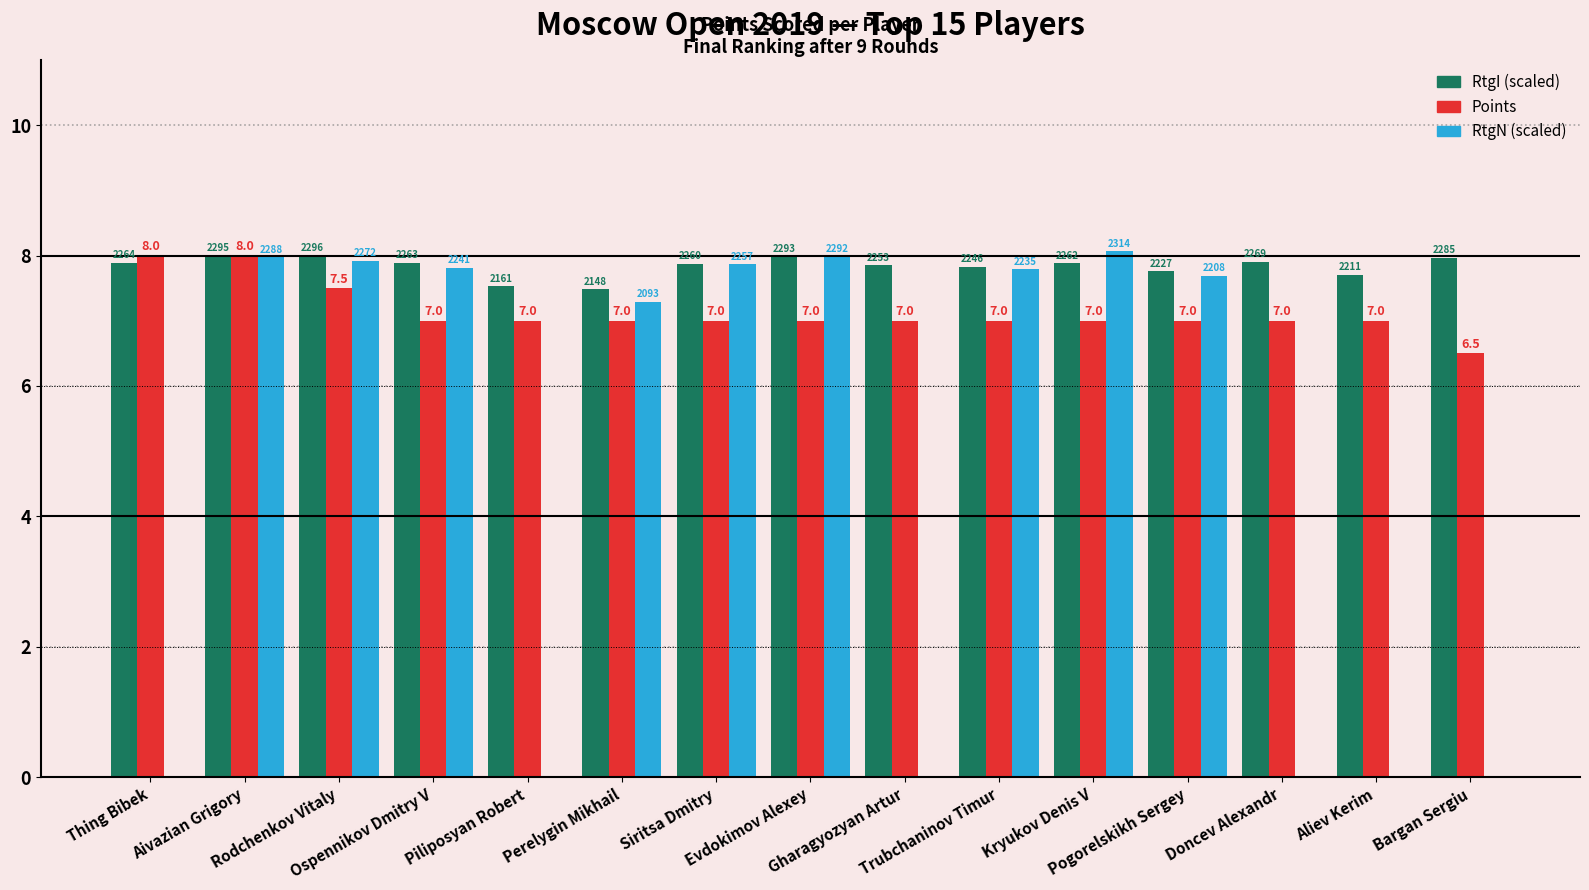

What is the difference between the RtgN (scaled) values at Aivazian Grigory and Perelygin Mikhail?

0.7